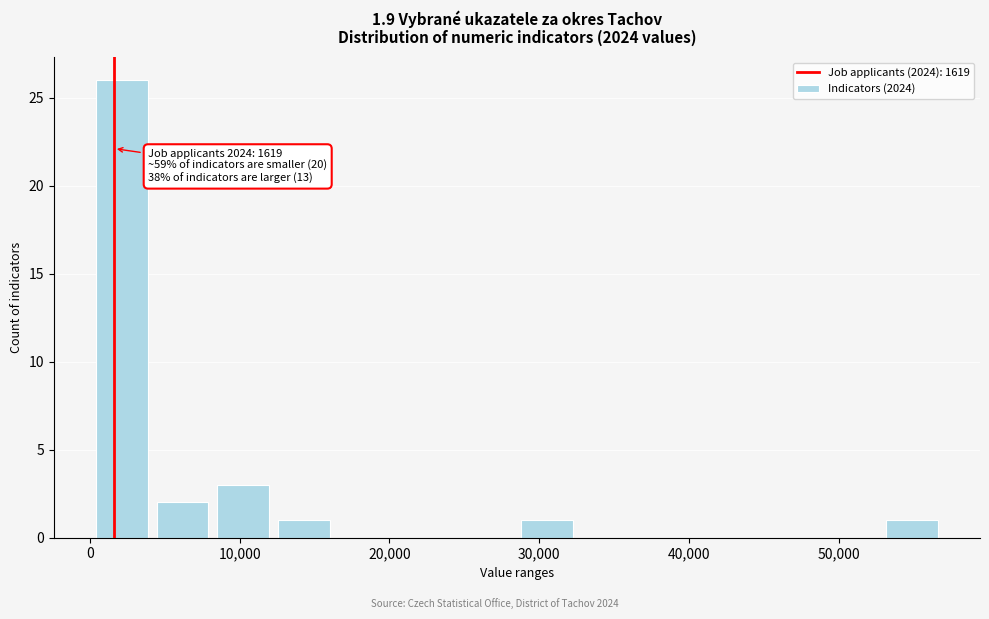

Which range on the x-axis has the tallest bar?

0 to 4000